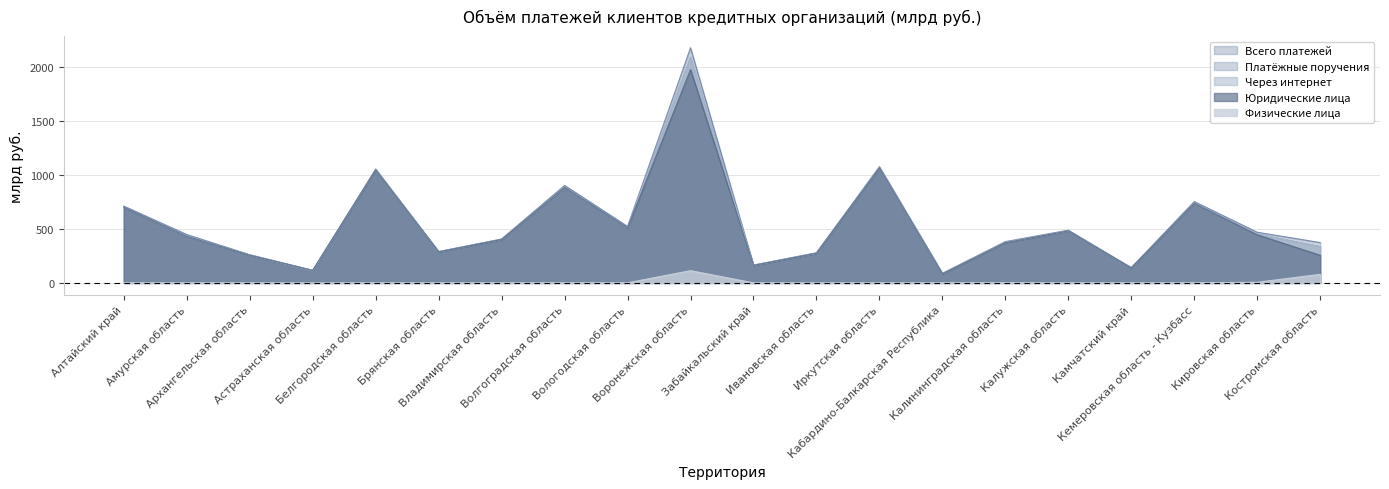

At how many categories does at least one series exceed 774?

4